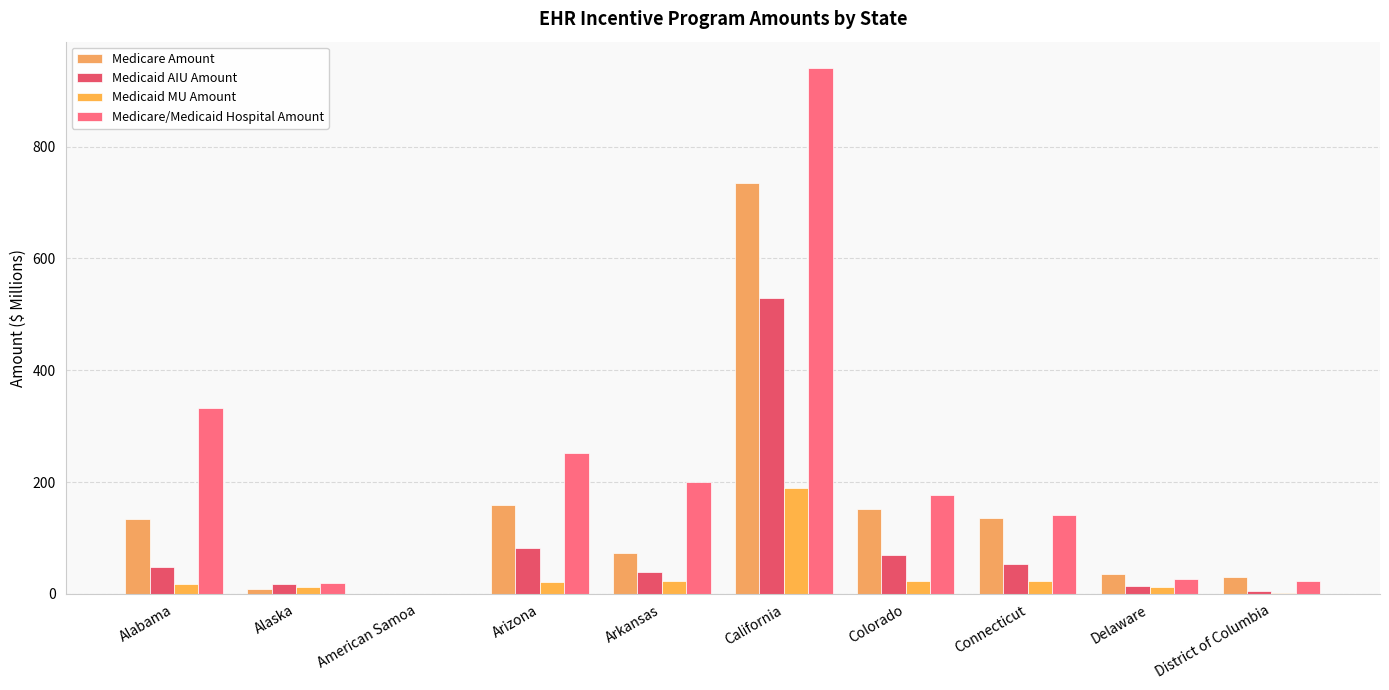

Reading left to right, what are all the values shown in this chart?

Medicare Amount: Alabama=134.1	Alaska=9.1	American Samoa=0.0	Arizona=159.1	Arkansas=73.4	California=734.2	Colorado=151.8	Connecticut=135.7	Delaware=36.3	District of Columbia=29.6
Medicaid AIU Amount: Alabama=48.1	Alaska=17.1	American Samoa=0.2	Arizona=81.5	Arkansas=38.9	California=528.9	Colorado=69.6	Connecticut=53.1	Delaware=14.4	District of Columbia=5.5
Medicaid MU Amount: Alabama=17.0	Alaska=12.7	American Samoa=0.0	Arizona=21.2	Arkansas=23.3	California=189.2	Colorado=22.7	Connecticut=22.7	Delaware=12.8	District of Columbia=1.8
Medicare/Medicaid Hospital Amount: Alabama=333.2	Alaska=19.2	American Samoa=0.0	Arizona=252.0	Arkansas=199.4	California=940.4	Colorado=176.6	Connecticut=140.8	Delaware=26.4	District of Columbia=23.7